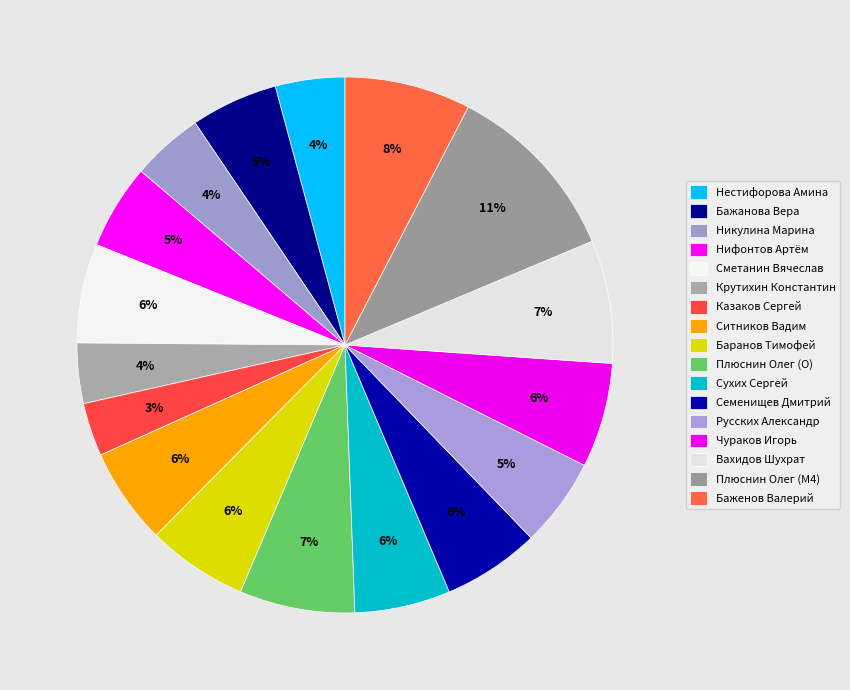

True or false: Нестифорова Амина accounts for 4% of the total.

True